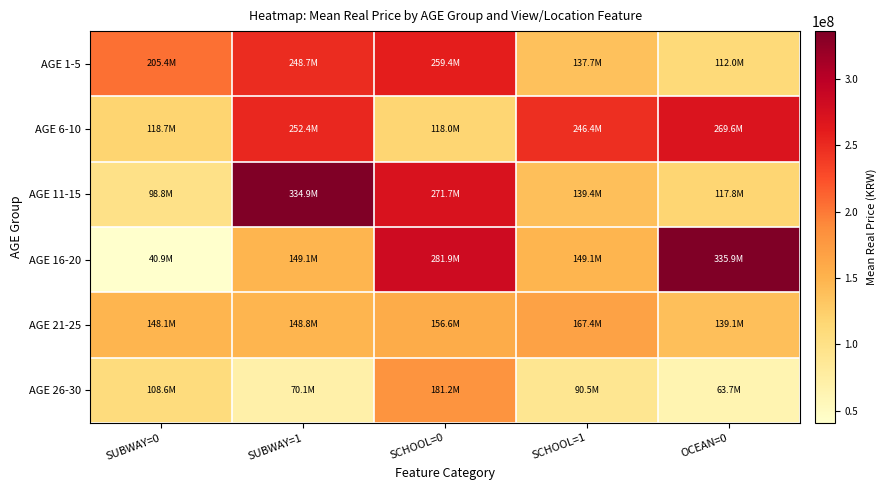

Between SCHOOL=1 and SUBWAY=0, which is larger?

SUBWAY=0